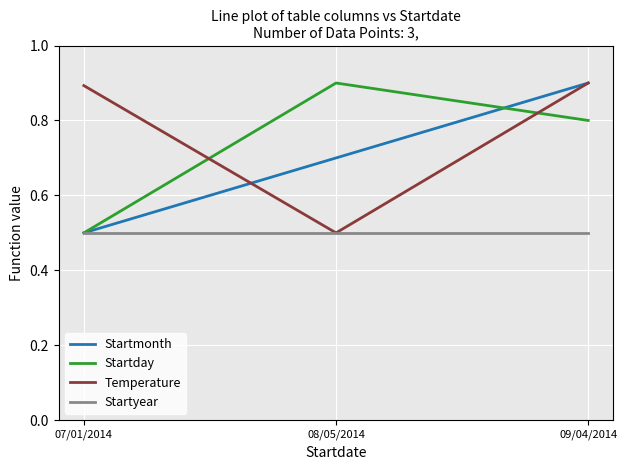

What position from the left is 07/01/2014?

1